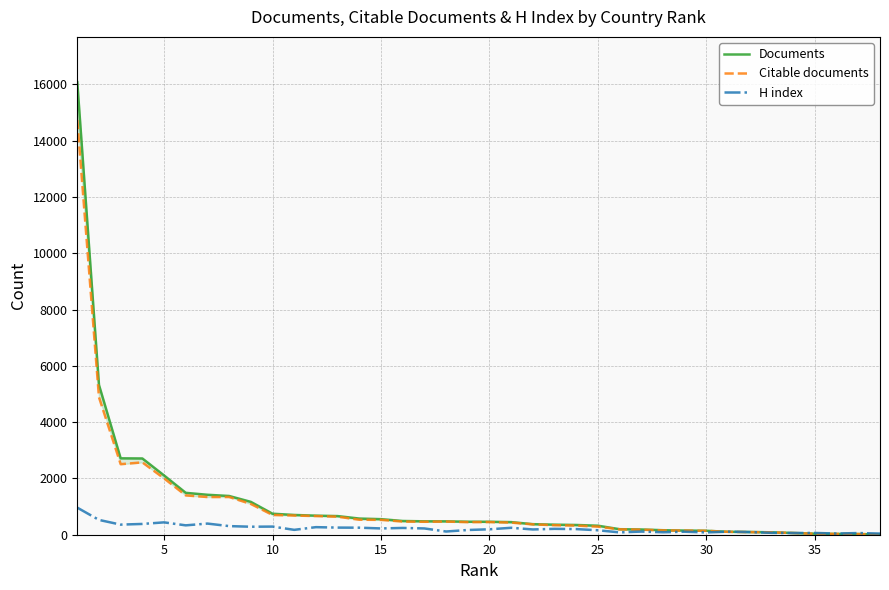

Is this an area chart (filled region under the line)?

No